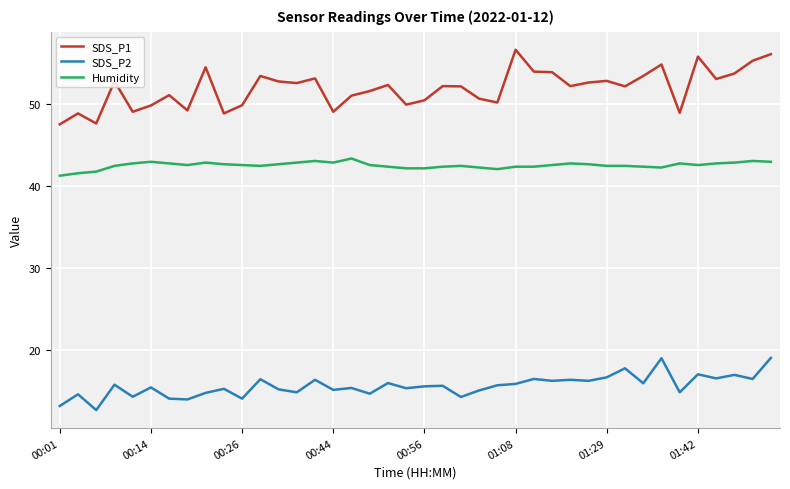

In SDS_P2, how many points are higher than both neighbors (excluding endpoints)?

15